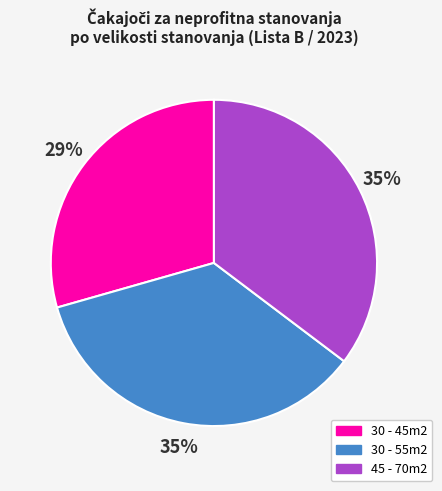

Count the number of slices in the pie.

3